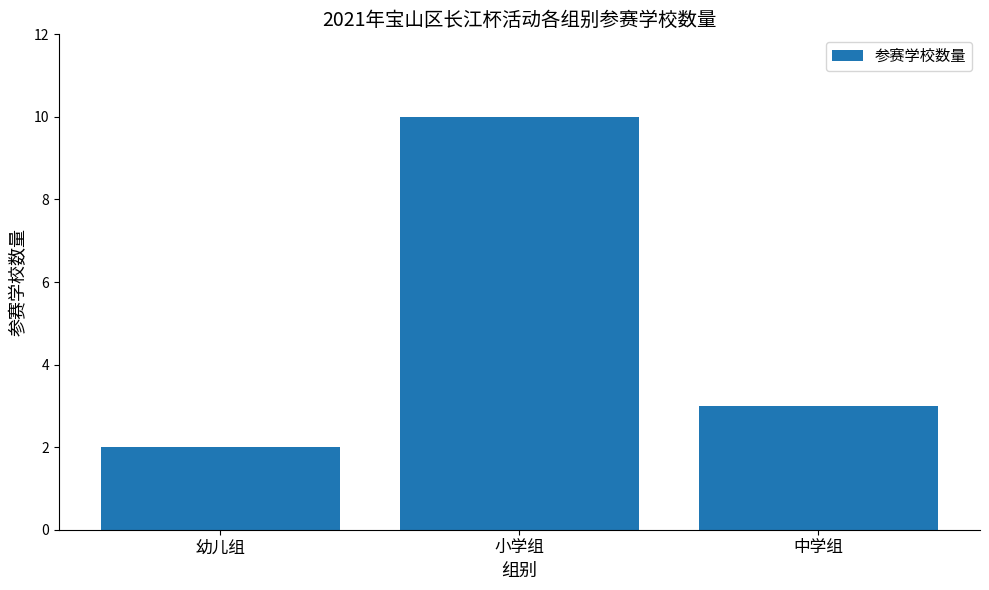

Reading left to right, what are all the values shown in this chart?

2	10	3